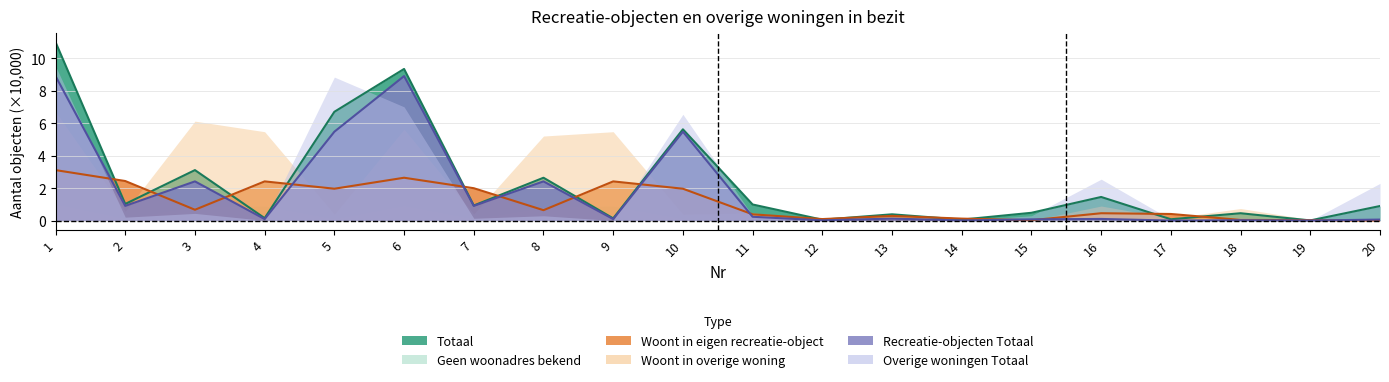

The Recreatie-objecten Totaal series shows 0.0 at 16. True or false?

False